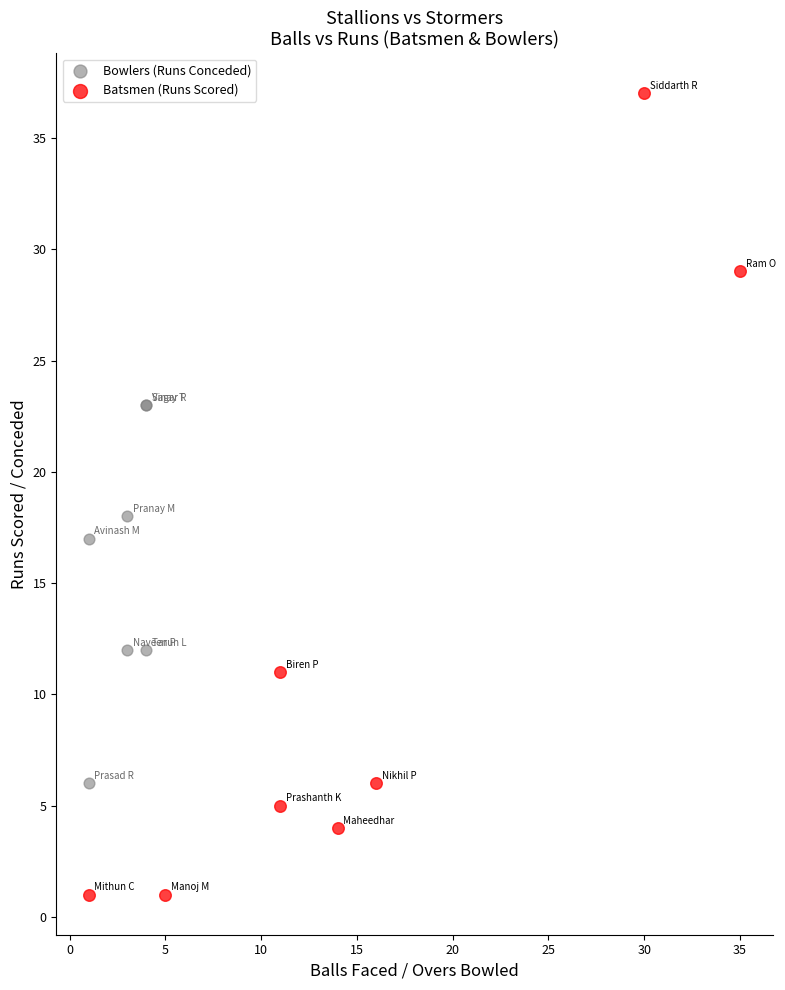

Which series reaches the minimum Y coordinate?

Batsmen (Runs Scored)